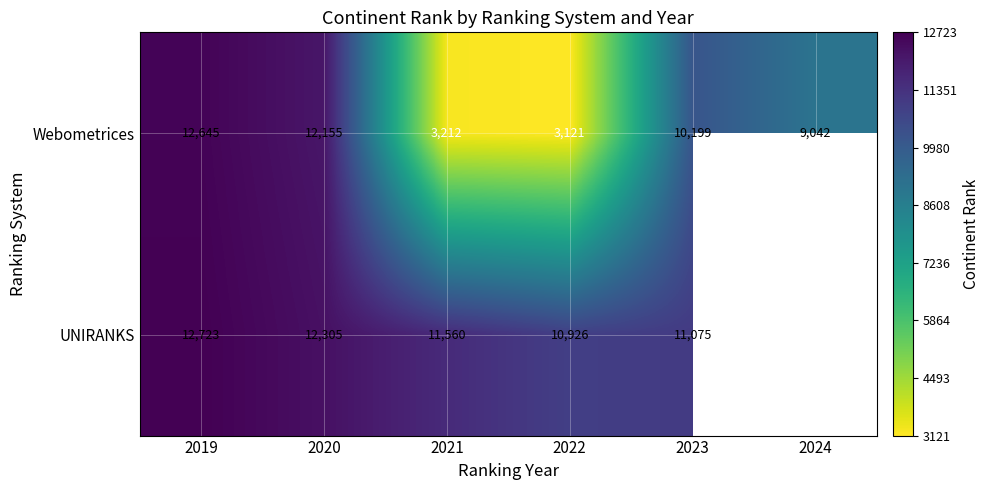

Where is Webometrices nearest to the value 7883?

2024